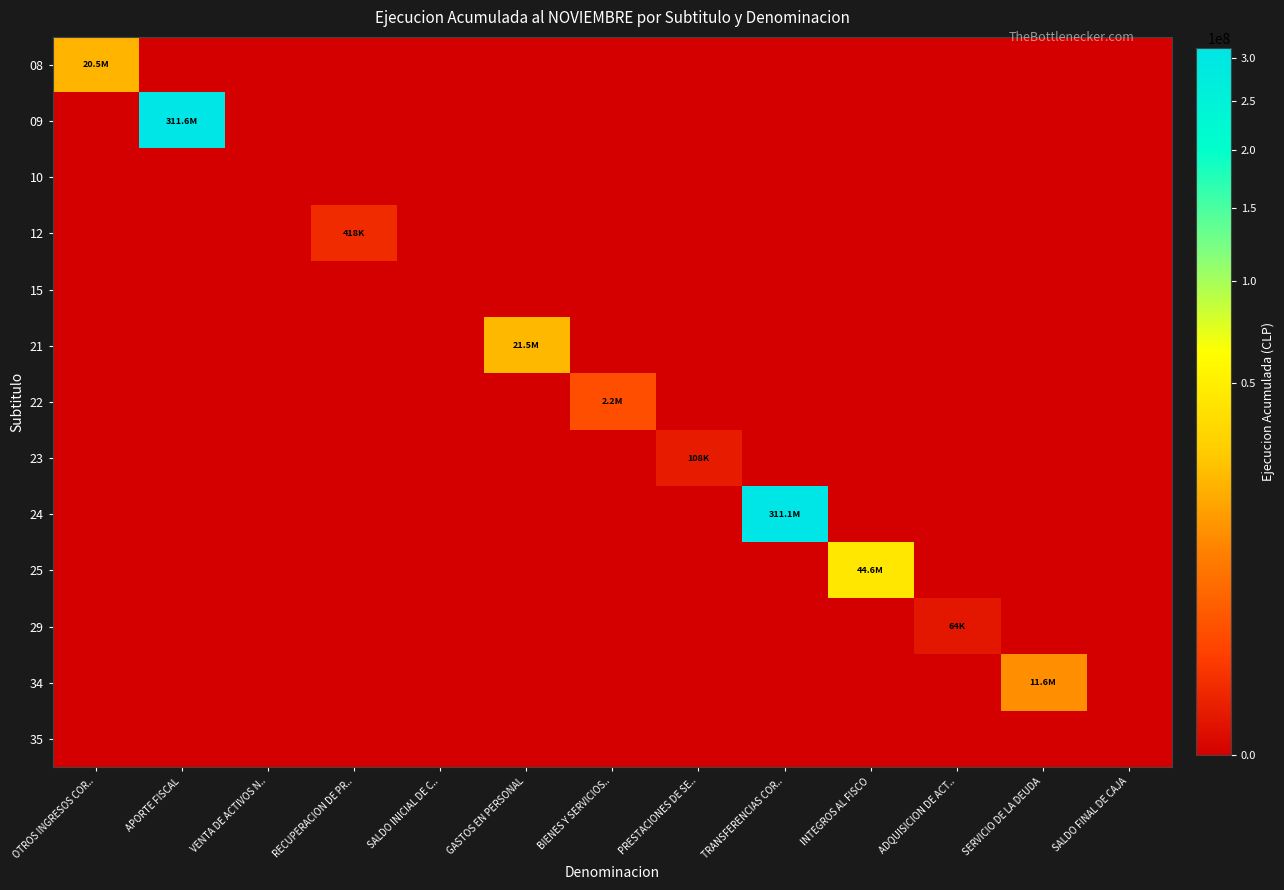

Reading left to right, extract all data points from this chart.

08: OTROS INGRESOS COR..=20499715	APORTE FISCAL=0	VENTA DE ACTIVOS N..=0	RECUPERACION DE PR..=0	SALDO INICIAL DE C..=0	GASTOS EN PERSONAL=0	BIENES Y SERVICIOS..=0	PRESTACIONES DE SE..=0	TRANSFERENCIAS COR..=0	INTEGROS AL FISCO=0	ADQUISICION DE ACT..=0	SERVICIO DE LA DEUDA=0	SALDO FINAL DE CAJA=0
09: OTROS INGRESOS COR..=0	APORTE FISCAL=311641128	VENTA DE ACTIVOS N..=0	RECUPERACION DE PR..=0	SALDO INICIAL DE C..=0	GASTOS EN PERSONAL=0	BIENES Y SERVICIOS..=0	PRESTACIONES DE SE..=0	TRANSFERENCIAS COR..=0	INTEGROS AL FISCO=0	ADQUISICION DE ACT..=0	SERVICIO DE LA DEUDA=0	SALDO FINAL DE CAJA=0
10: OTROS INGRESOS COR..=0	APORTE FISCAL=0	VENTA DE ACTIVOS N..=0	RECUPERACION DE PR..=0	SALDO INICIAL DE C..=0	GASTOS EN PERSONAL=0	BIENES Y SERVICIOS..=0	PRESTACIONES DE SE..=0	TRANSFERENCIAS COR..=0	INTEGROS AL FISCO=0	ADQUISICION DE ACT..=0	SERVICIO DE LA DEUDA=0	SALDO FINAL DE CAJA=0
12: OTROS INGRESOS COR..=0	APORTE FISCAL=0	VENTA DE ACTIVOS N..=0	RECUPERACION DE PR..=417807	SALDO INICIAL DE C..=0	GASTOS EN PERSONAL=0	BIENES Y SERVICIOS..=0	PRESTACIONES DE SE..=0	TRANSFERENCIAS COR..=0	INTEGROS AL FISCO=0	ADQUISICION DE ACT..=0	SERVICIO DE LA DEUDA=0	SALDO FINAL DE CAJA=0
15: OTROS INGRESOS COR..=0	APORTE FISCAL=0	VENTA DE ACTIVOS N..=0	RECUPERACION DE PR..=0	SALDO INICIAL DE C..=0	GASTOS EN PERSONAL=0	BIENES Y SERVICIOS..=0	PRESTACIONES DE SE..=0	TRANSFERENCIAS COR..=0	INTEGROS AL FISCO=0	ADQUISICION DE ACT..=0	SERVICIO DE LA DEUDA=0	SALDO FINAL DE CAJA=0
21: OTROS INGRESOS COR..=0	APORTE FISCAL=0	VENTA DE ACTIVOS N..=0	RECUPERACION DE PR..=0	SALDO INICIAL DE C..=0	GASTOS EN PERSONAL=21492359	BIENES Y SERVICIOS..=0	PRESTACIONES DE SE..=0	TRANSFERENCIAS COR..=0	INTEGROS AL FISCO=0	ADQUISICION DE ACT..=0	SERVICIO DE LA DEUDA=0	SALDO FINAL DE CAJA=0
22: OTROS INGRESOS COR..=0	APORTE FISCAL=0	VENTA DE ACTIVOS N..=0	RECUPERACION DE PR..=0	SALDO INICIAL DE C..=0	GASTOS EN PERSONAL=0	BIENES Y SERVICIOS..=2206105	PRESTACIONES DE SE..=0	TRANSFERENCIAS COR..=0	INTEGROS AL FISCO=0	ADQUISICION DE ACT..=0	SERVICIO DE LA DEUDA=0	SALDO FINAL DE CAJA=0
23: OTROS INGRESOS COR..=0	APORTE FISCAL=0	VENTA DE ACTIVOS N..=0	RECUPERACION DE PR..=0	SALDO INICIAL DE C..=0	GASTOS EN PERSONAL=0	BIENES Y SERVICIOS..=0	PRESTACIONES DE SE..=108469	TRANSFERENCIAS COR..=0	INTEGROS AL FISCO=0	ADQUISICION DE ACT..=0	SERVICIO DE LA DEUDA=0	SALDO FINAL DE CAJA=0
24: OTROS INGRESOS COR..=0	APORTE FISCAL=0	VENTA DE ACTIVOS N..=0	RECUPERACION DE PR..=0	SALDO INICIAL DE C..=0	GASTOS EN PERSONAL=0	BIENES Y SERVICIOS..=0	PRESTACIONES DE SE..=0	TRANSFERENCIAS COR..=311072264	INTEGROS AL FISCO=0	ADQUISICION DE ACT..=0	SERVICIO DE LA DEUDA=0	SALDO FINAL DE CAJA=0
25: OTROS INGRESOS COR..=0	APORTE FISCAL=0	VENTA DE ACTIVOS N..=0	RECUPERACION DE PR..=0	SALDO INICIAL DE C..=0	GASTOS EN PERSONAL=0	BIENES Y SERVICIOS..=0	PRESTACIONES DE SE..=0	TRANSFERENCIAS COR..=0	INTEGROS AL FISCO=44606834	ADQUISICION DE ACT..=0	SERVICIO DE LA DEUDA=0	SALDO FINAL DE CAJA=0
29: OTROS INGRESOS COR..=0	APORTE FISCAL=0	VENTA DE ACTIVOS N..=0	RECUPERACION DE PR..=0	SALDO INICIAL DE C..=0	GASTOS EN PERSONAL=0	BIENES Y SERVICIOS..=0	PRESTACIONES DE SE..=0	TRANSFERENCIAS COR..=0	INTEGROS AL FISCO=0	ADQUISICION DE ACT..=64279	SERVICIO DE LA DEUDA=0	SALDO FINAL DE CAJA=0
34: OTROS INGRESOS COR..=0	APORTE FISCAL=0	VENTA DE ACTIVOS N..=0	RECUPERACION DE PR..=0	SALDO INICIAL DE C..=0	GASTOS EN PERSONAL=0	BIENES Y SERVICIOS..=0	PRESTACIONES DE SE..=0	TRANSFERENCIAS COR..=0	INTEGROS AL FISCO=0	ADQUISICION DE ACT..=0	SERVICIO DE LA DEUDA=11596059	SALDO FINAL DE CAJA=0
35: OTROS INGRESOS COR..=0	APORTE FISCAL=0	VENTA DE ACTIVOS N..=0	RECUPERACION DE PR..=0	SALDO INICIAL DE C..=0	GASTOS EN PERSONAL=0	BIENES Y SERVICIOS..=0	PRESTACIONES DE SE..=0	TRANSFERENCIAS COR..=0	INTEGROS AL FISCO=0	ADQUISICION DE ACT..=0	SERVICIO DE LA DEUDA=0	SALDO FINAL DE CAJA=0